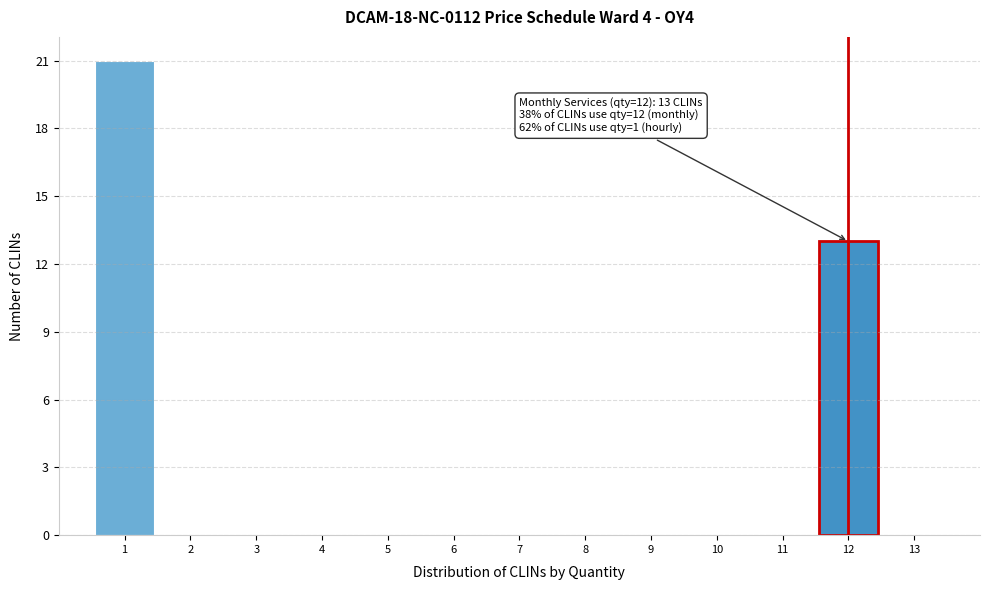

Which range on the x-axis has the tallest bar?

0.5 to 1.5